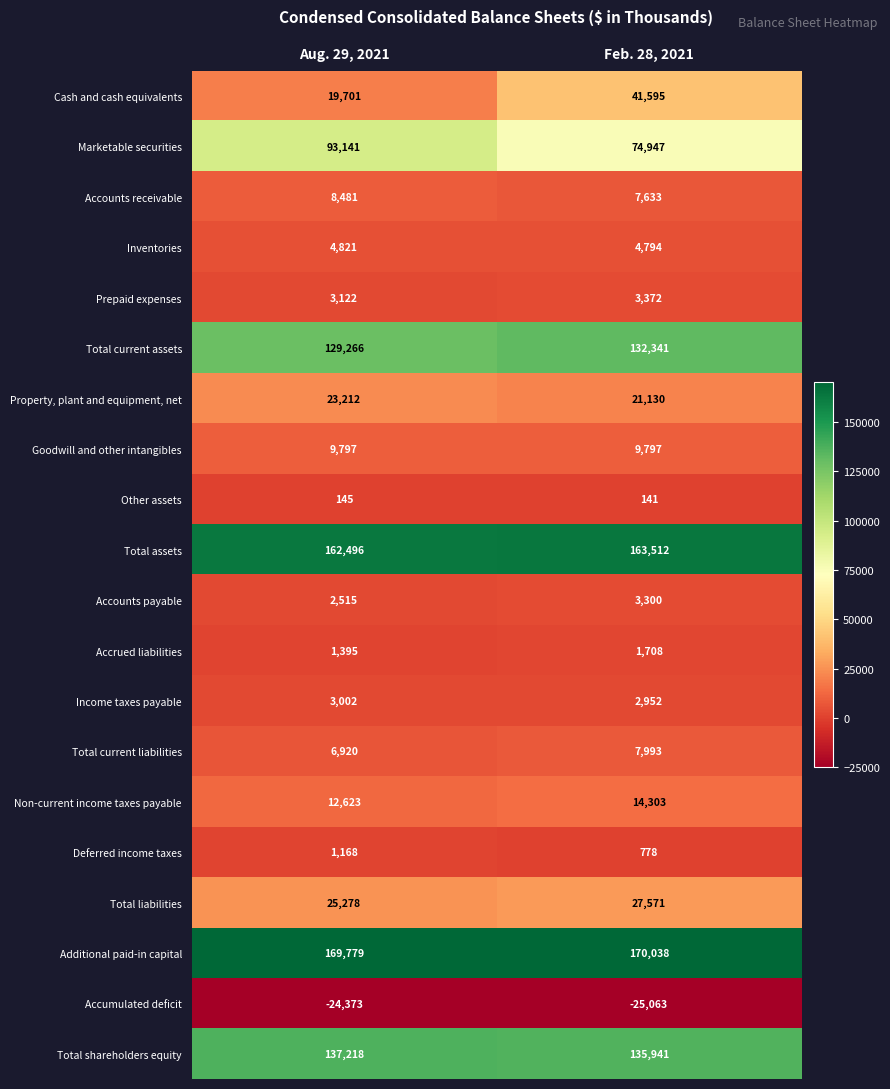

What is the sum of the Additional paid-in capital values at Feb. 28, 2021 and Aug. 29, 2021?

339817